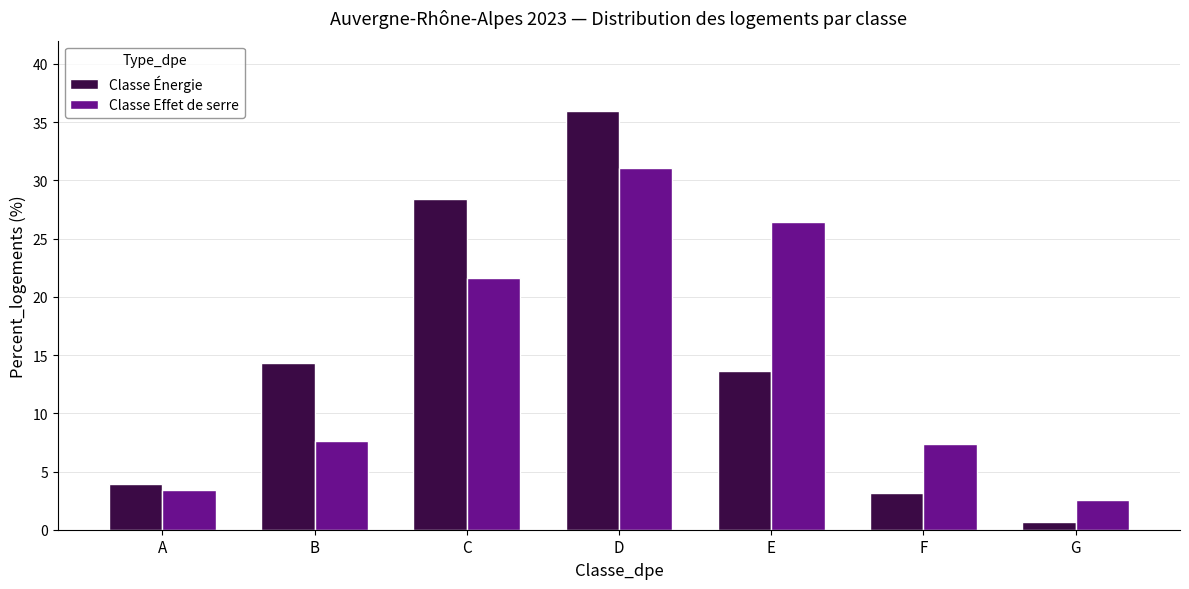

Which category has the highest value across all series?

D